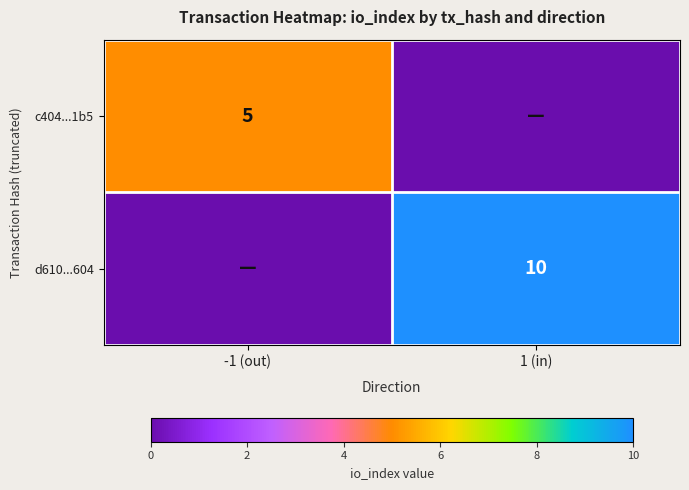

Is it true that d610...604 equals 16 at 1 (in)?

False